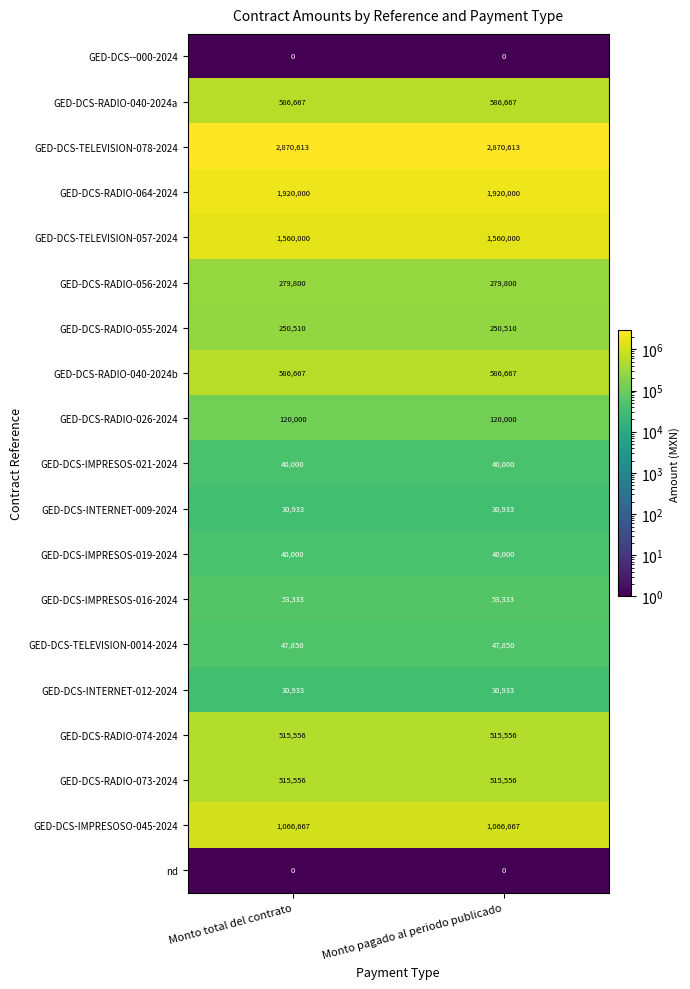

Read the GED-DCS-RADIO-073-2024 value at Monto pagado al periodo publicado.

515556